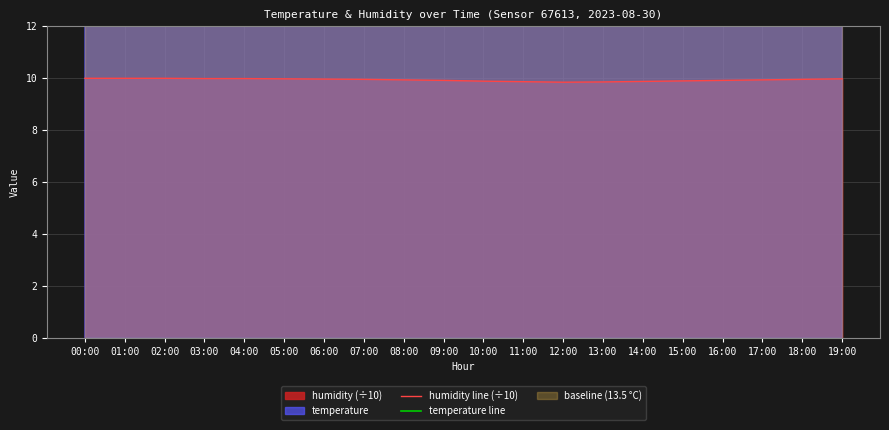

What is the label of the 3rd point from the left?

02:00